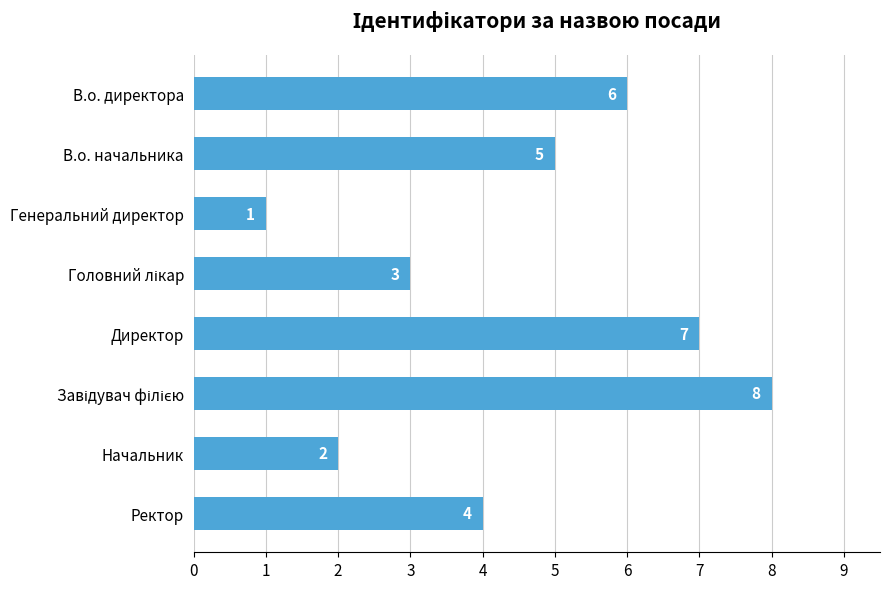

Is it true that the value at В.о. директора is 6?

True